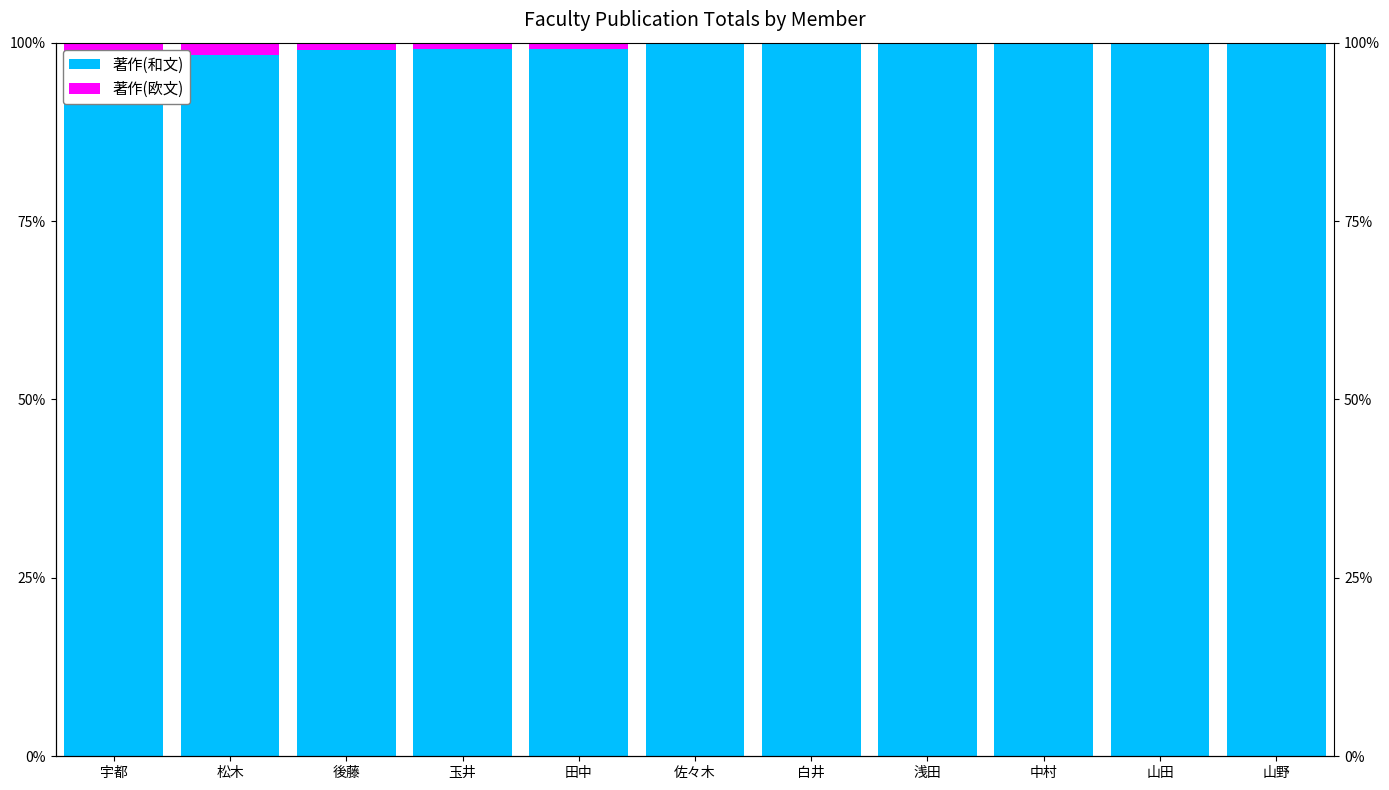

List the labels in order of 著作(欧文) value, smallest first.

佐々木, 白井, 浅田, 中村, 山田, 山野, 田中, 玉井, 後藤, 松木, 宇都